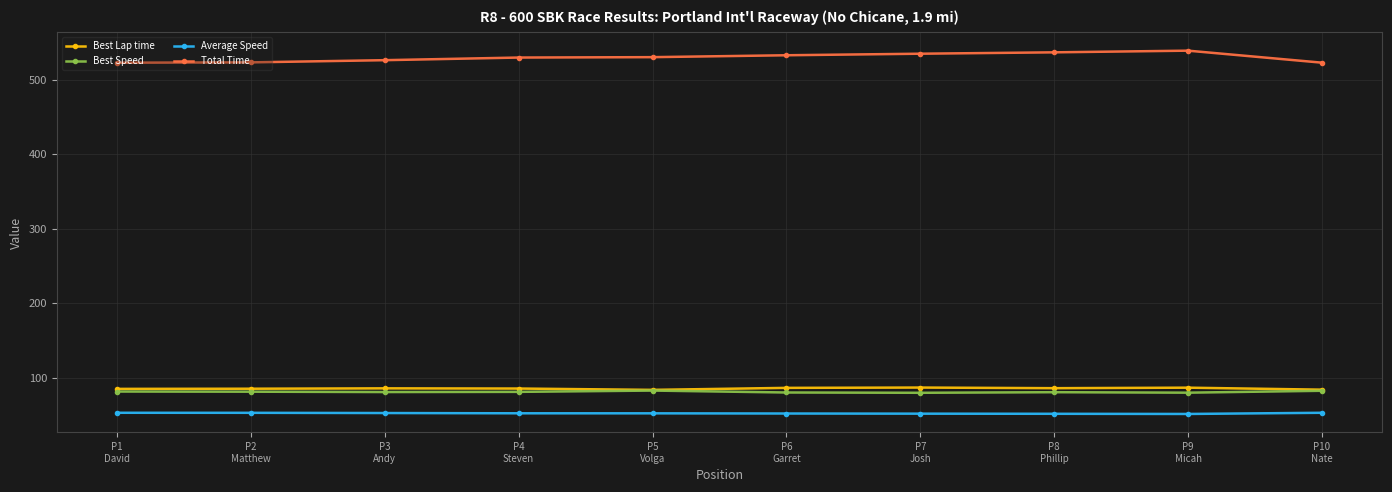

True or false: Best Speed and Total Time cross at least once.

False